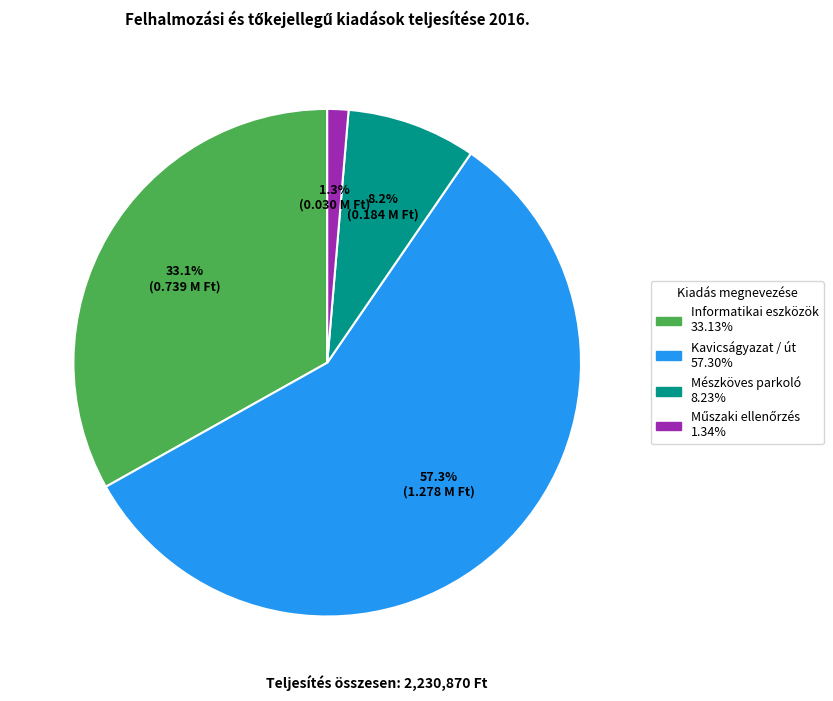

Does any single category account for the majority?

Yes